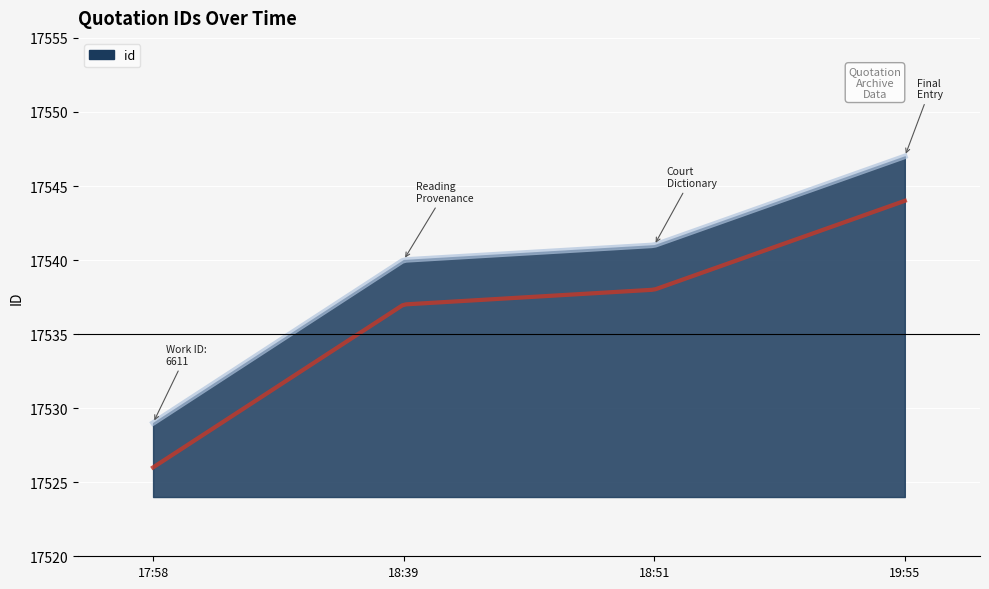

What is the approximate value at 2009-12-02 18:50:57, to the nearest 5?

17540